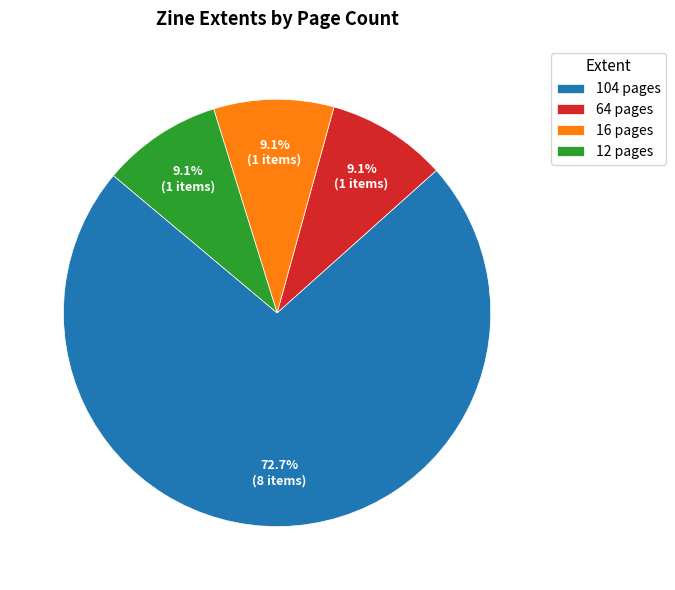

How much of the chart is everything except 12 pages?

90.9%